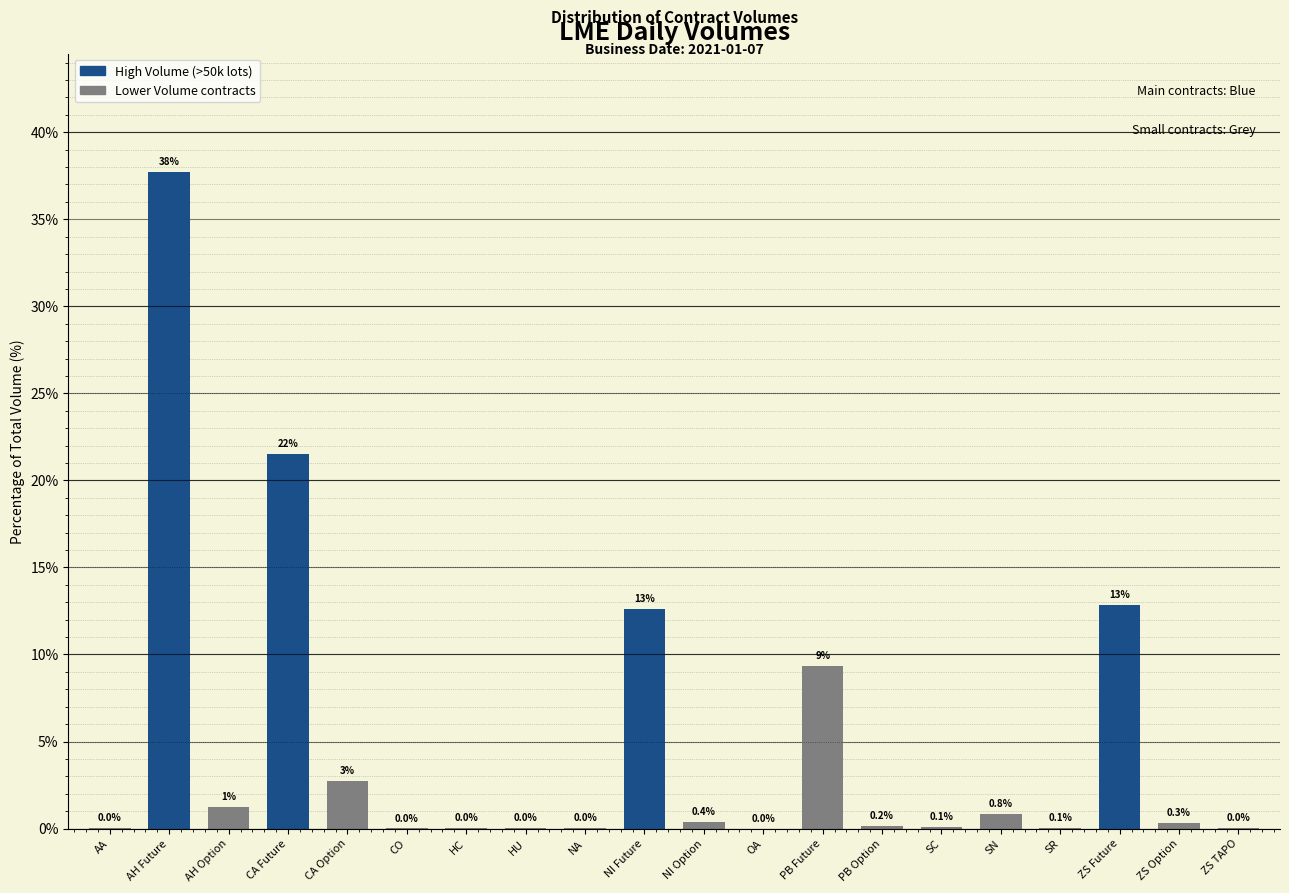

Which category has the highest value across all series?

AH Future